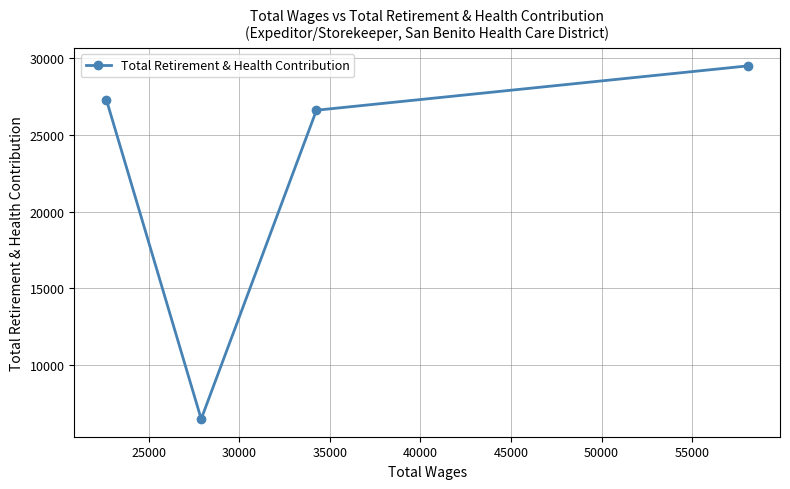

What is the minimum value shown in the chart?

6481